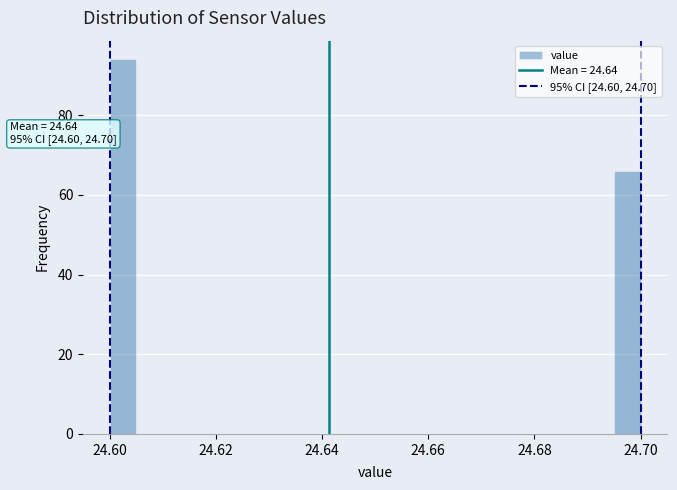

Around what value on the x-axis is the tallest bar? Give the approximate position of its centre, as read against the axis.

24.602